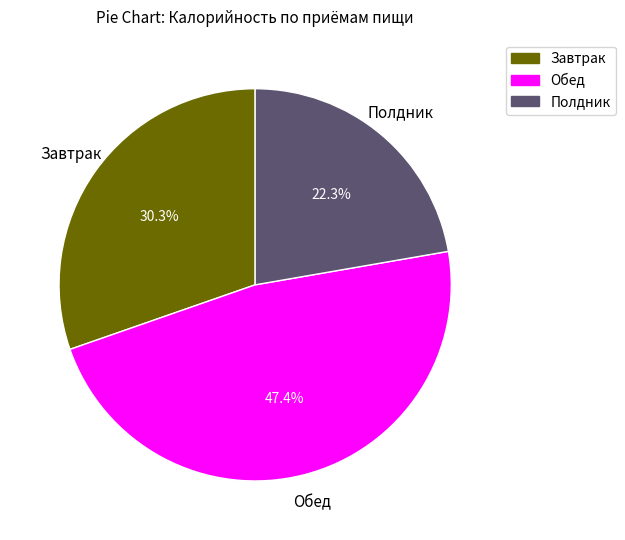

What is the ratio of the value at Полдник to the value at Обед?

0.5